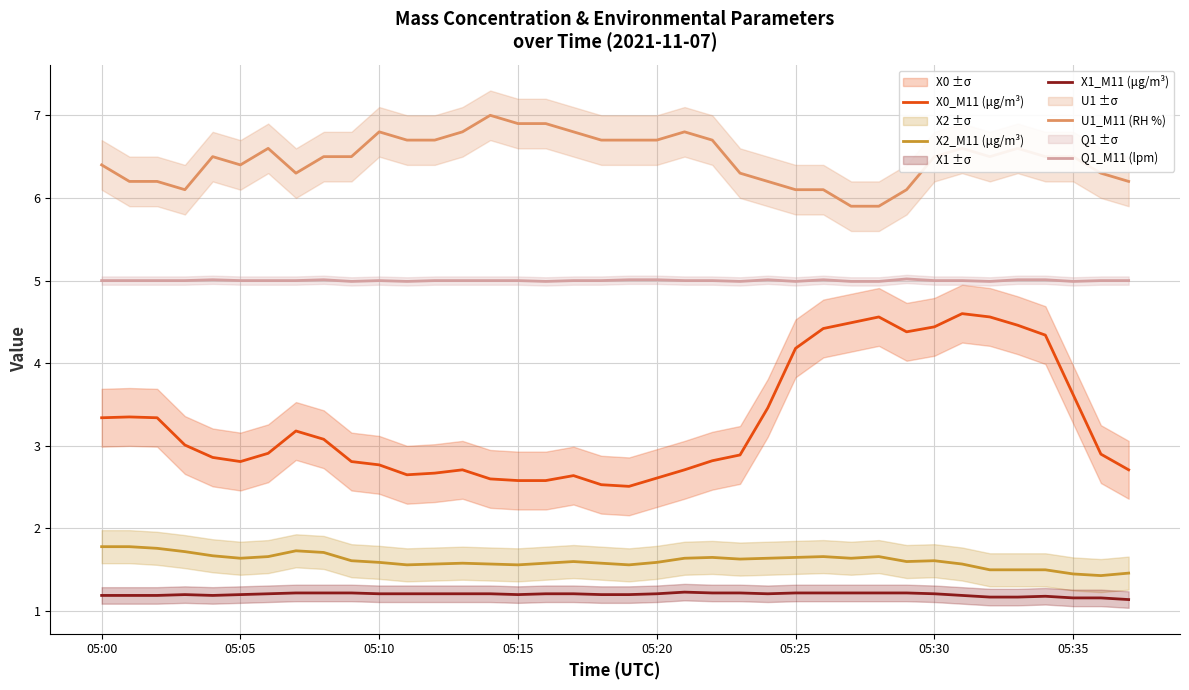

True or false: X1_M11 (μg/m³) and U1_M11 (RH %) intersect in this chart.

False